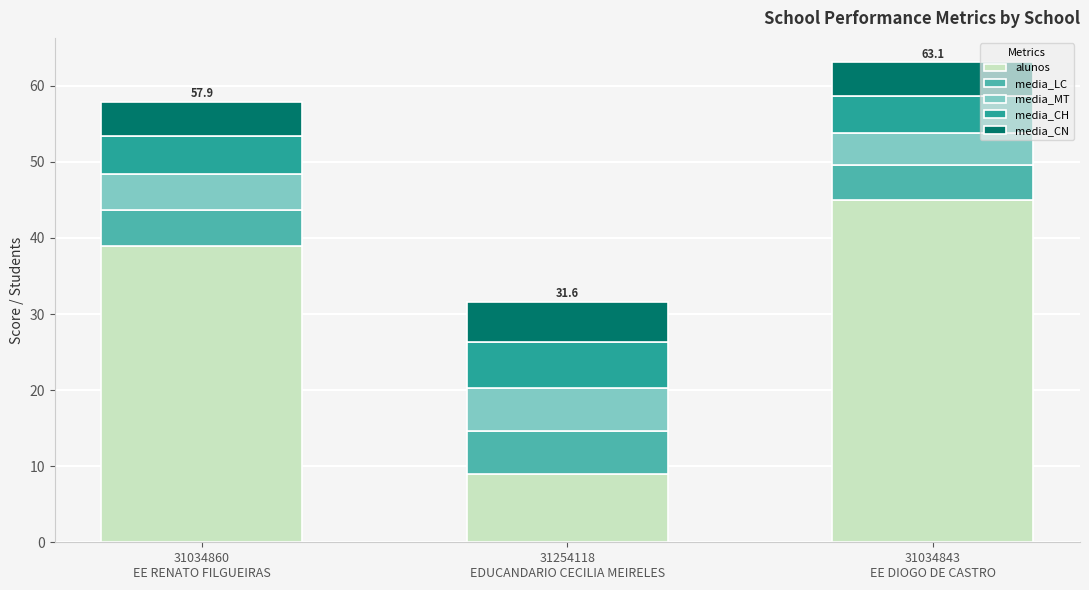

What is the average value of the alunos series?

31.0